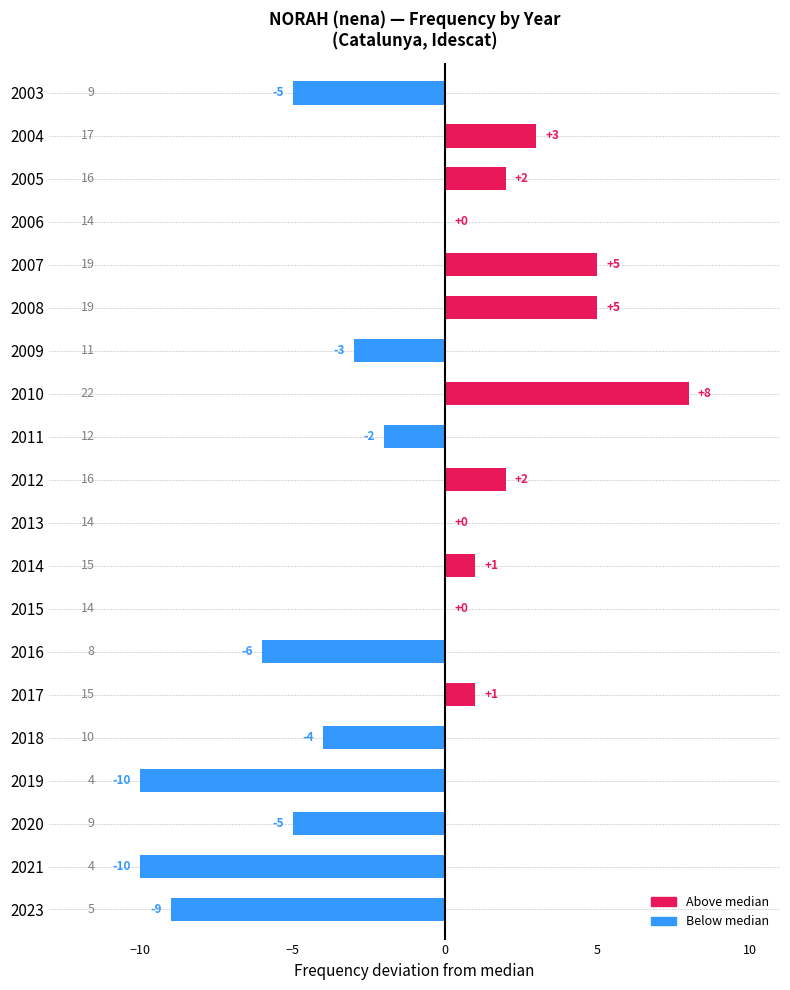

The chart shows a value of 2 at 2012. True or false?

True